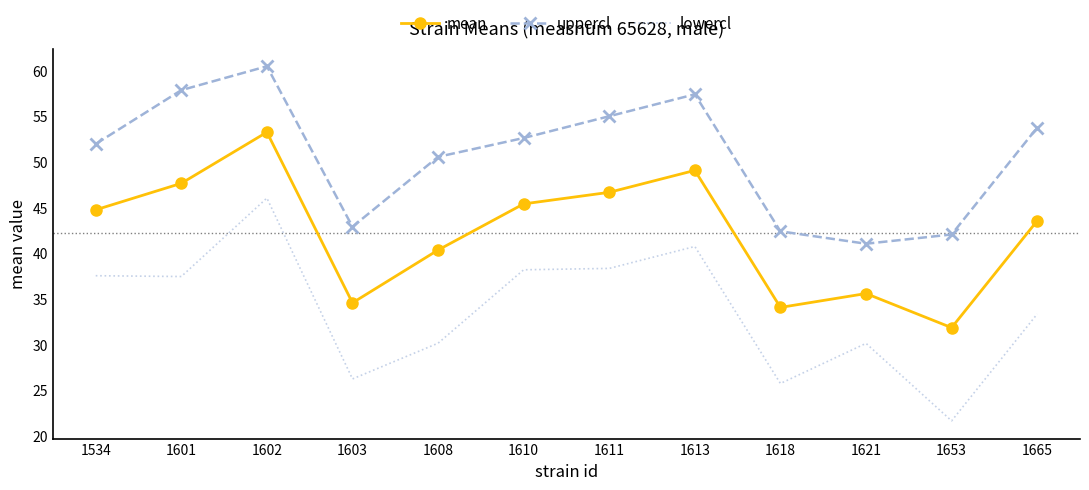

True or false: uppercl and mean cross at least once.

False